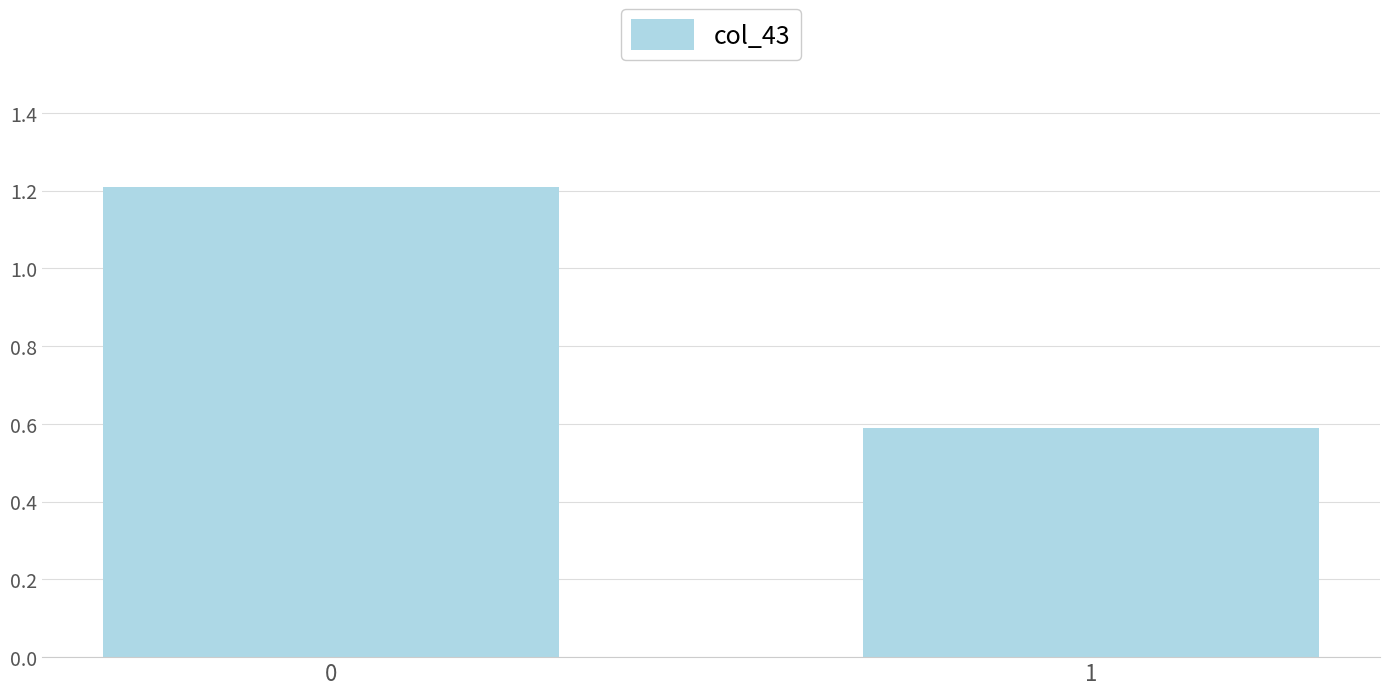

What is the difference between the maximum and minimum values?

0.6